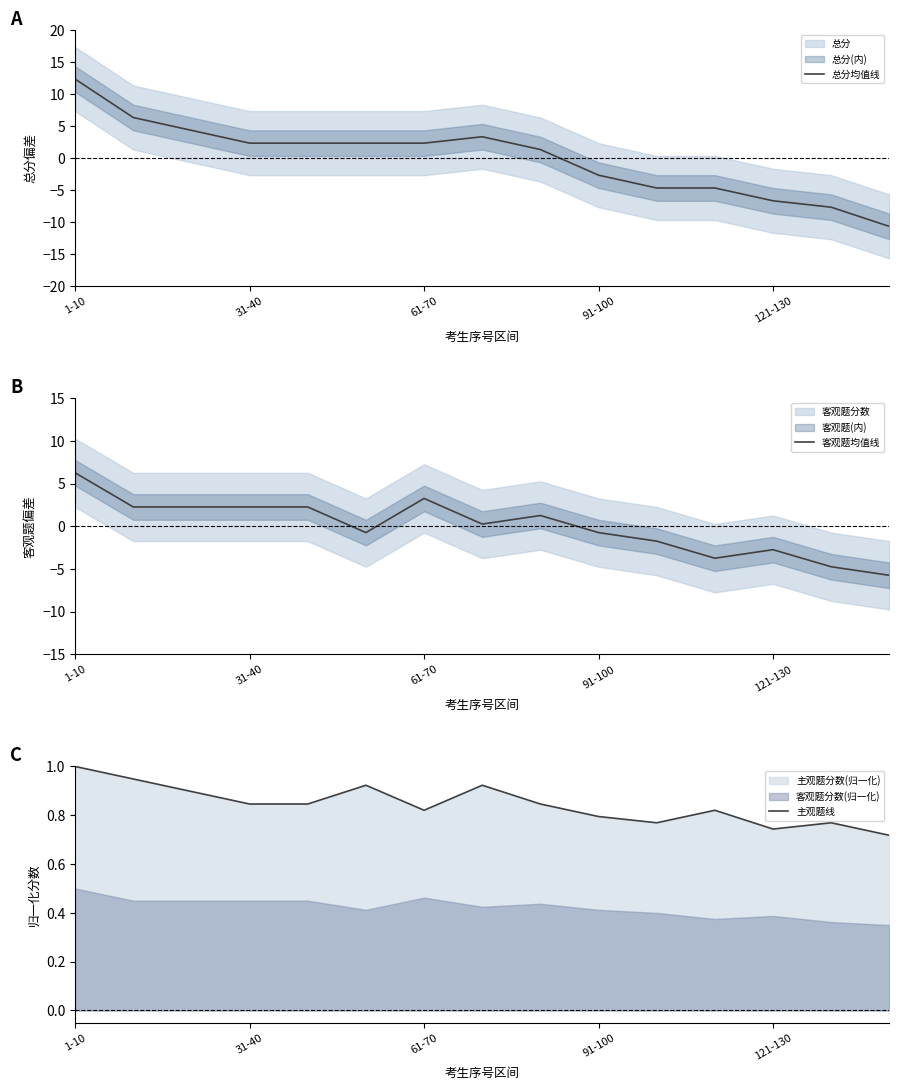

The 总分均值线 series shows 2.3 at 61-70. True or false?

True